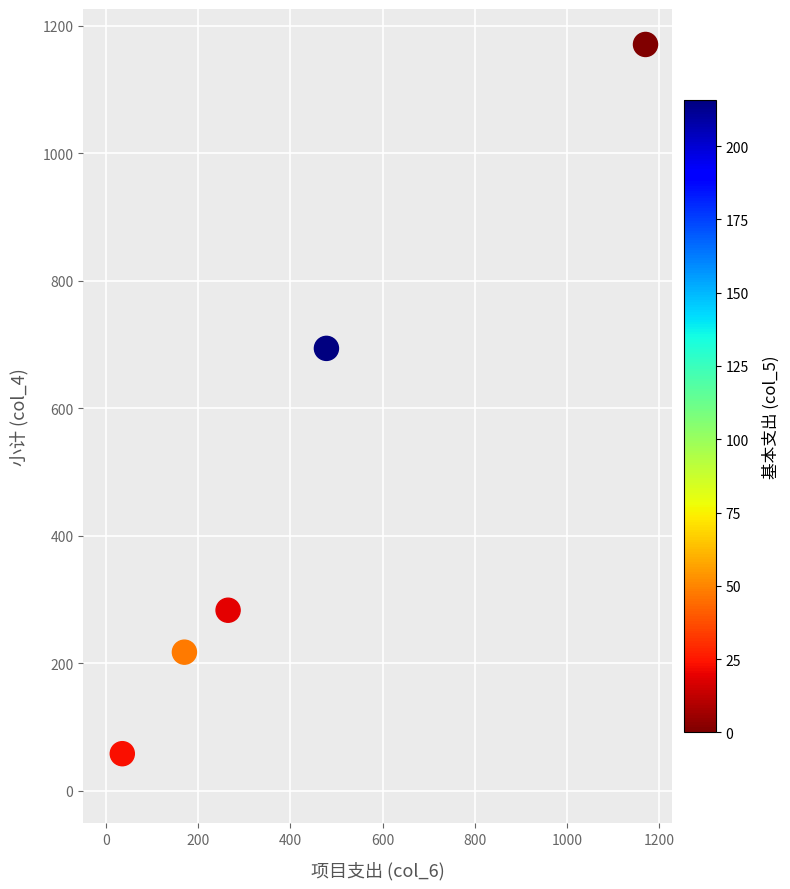

What Y value in the scatter plot is closest to 614?

693.9